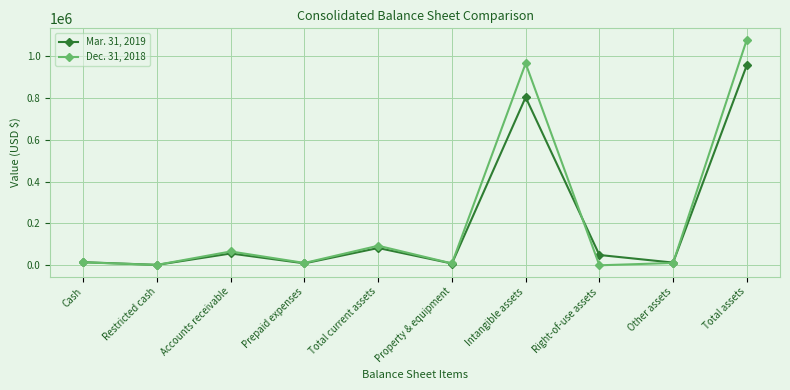

What is the label of the 1st point from the right?

Total assets